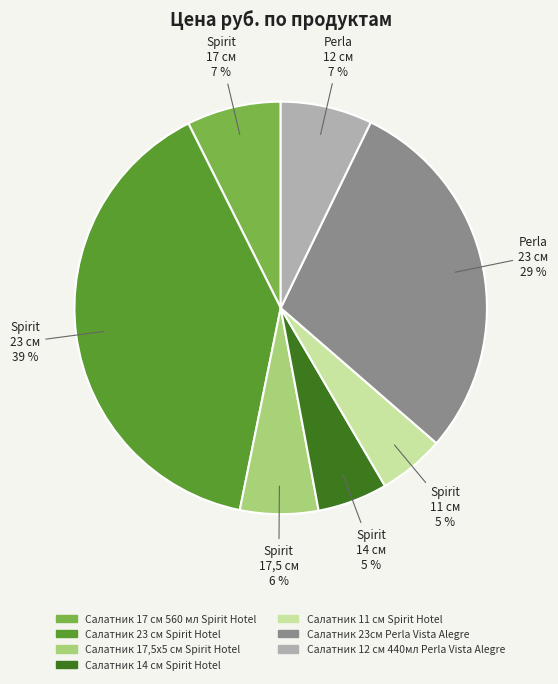

How many slices are in this pie chart?

7